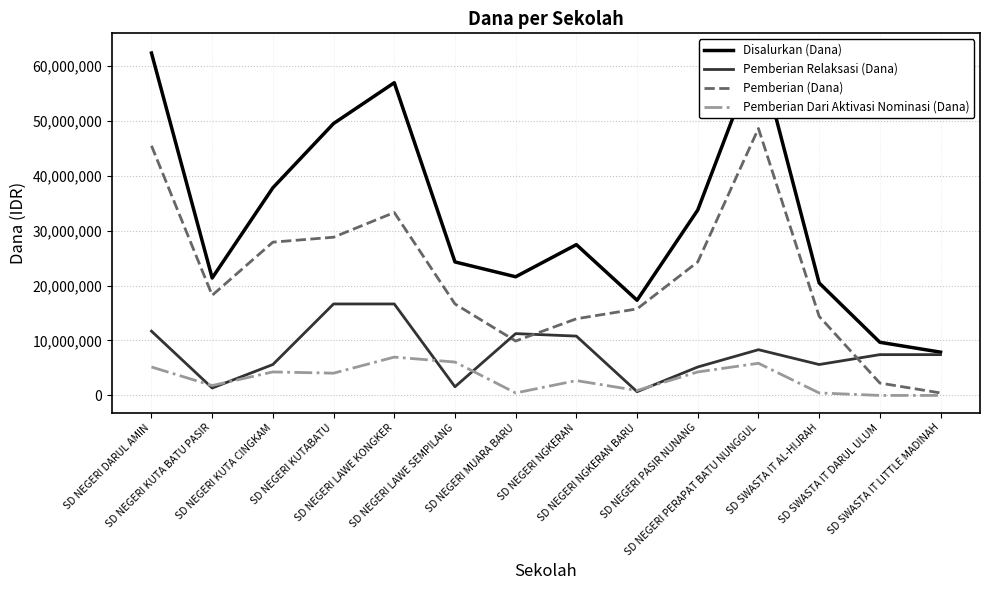

What are all the series names shown in the legend?

Disalurkan (Dana), Pemberian Relaksasi (Dana), Pemberian (Dana), Pemberian Dari Aktivasi Nominasi (Dana)